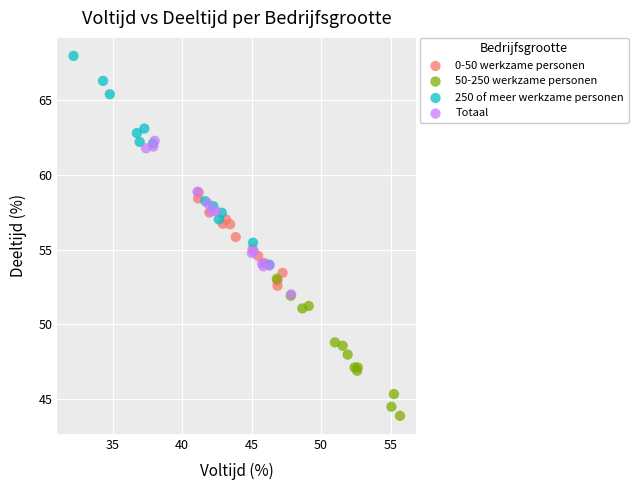

What are all the series names shown in the legend?

0-50 werkzame personen, 50-250 werkzame personen, 250 of meer werkzame personen, Totaal